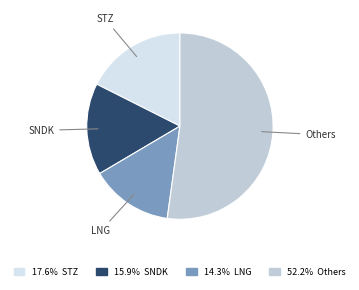

How many slices are in this pie chart?

4